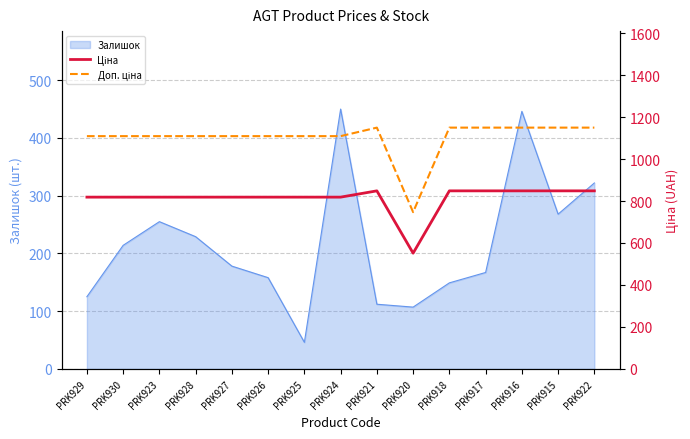

Rank the categories by Ціна value from lowest to highest.

PRK920, PRK929, PRK930, PRK923, PRK928, PRK927, PRK926, PRK925, PRK924, PRK921, PRK918, PRK917, PRK916, PRK915, PRK922